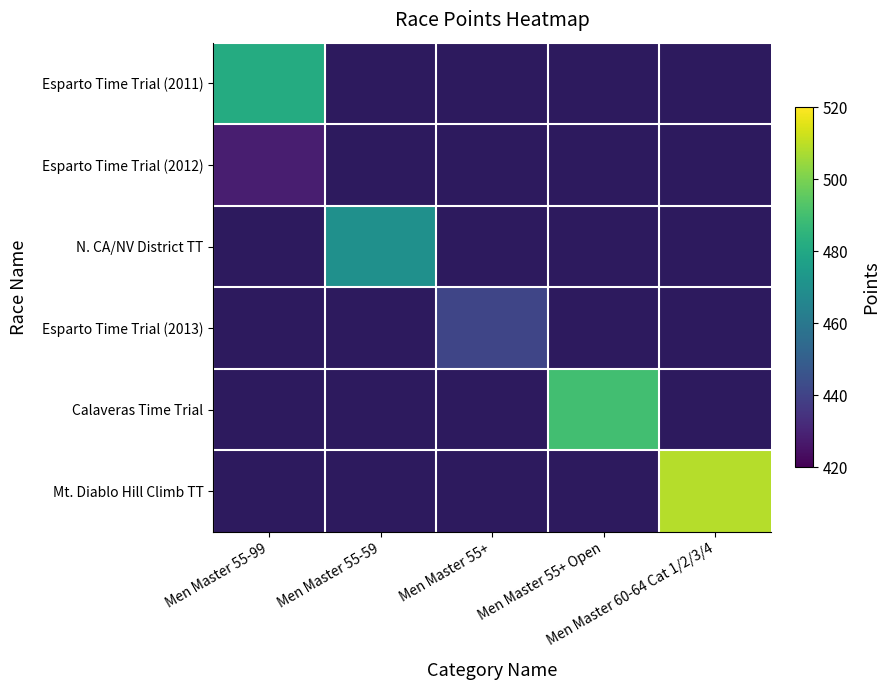

What is the minimum value shown in the chart?

428.4